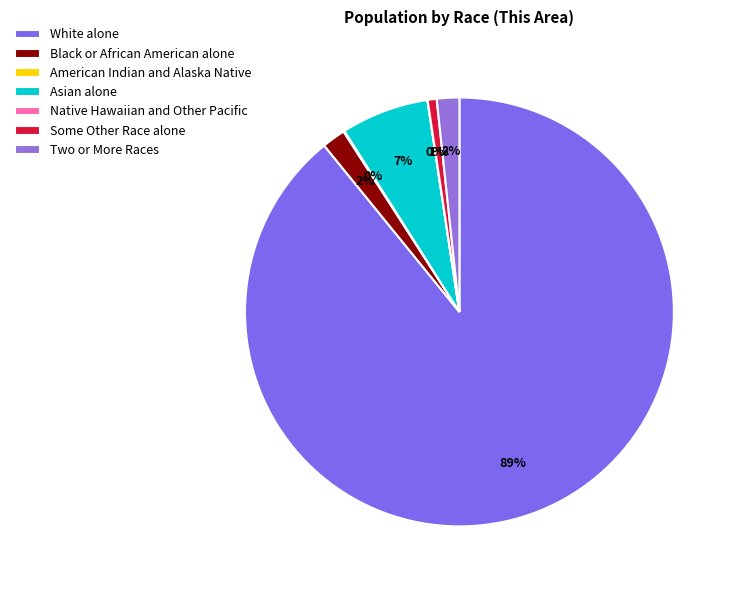

Is there a majority slice in this chart?

Yes